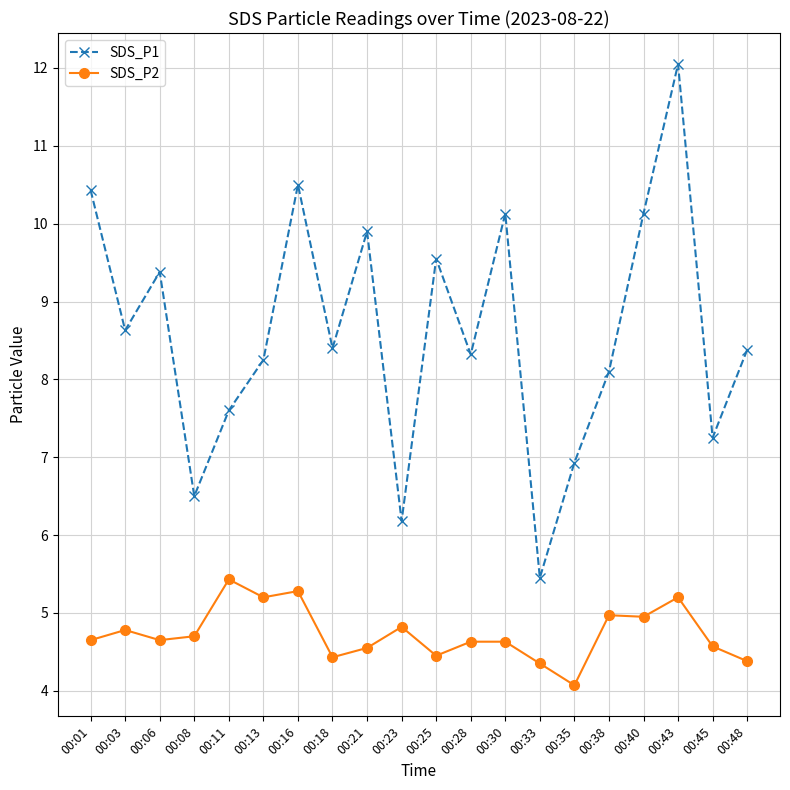

The SDS_P2 series shows 4.3 at 00:33. True or false?

True